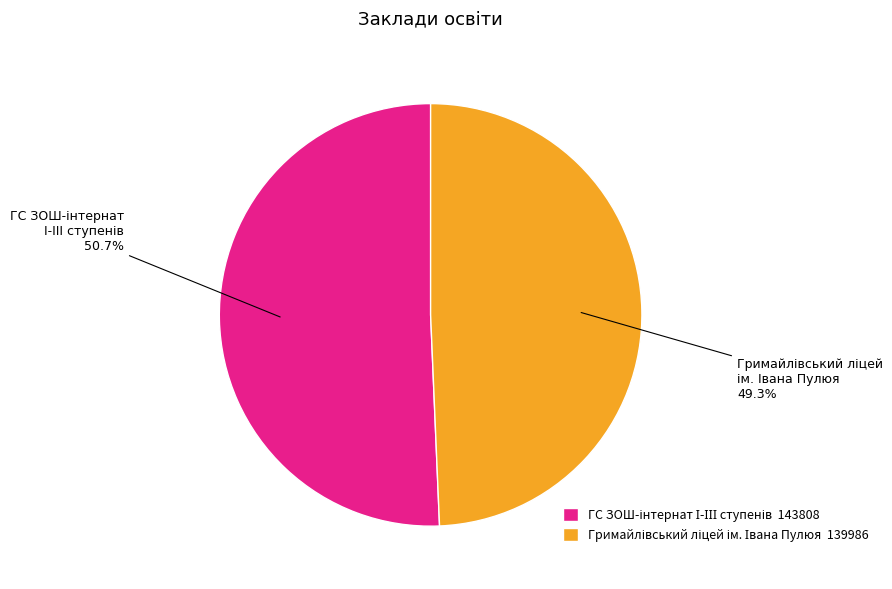

Count the number of slices in the pie.

2